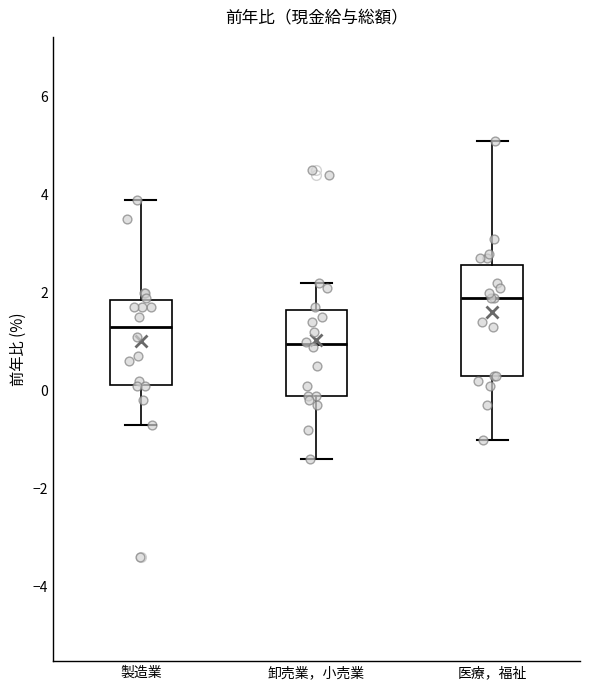

Which box has the lowest median line?

卸売業，小売業